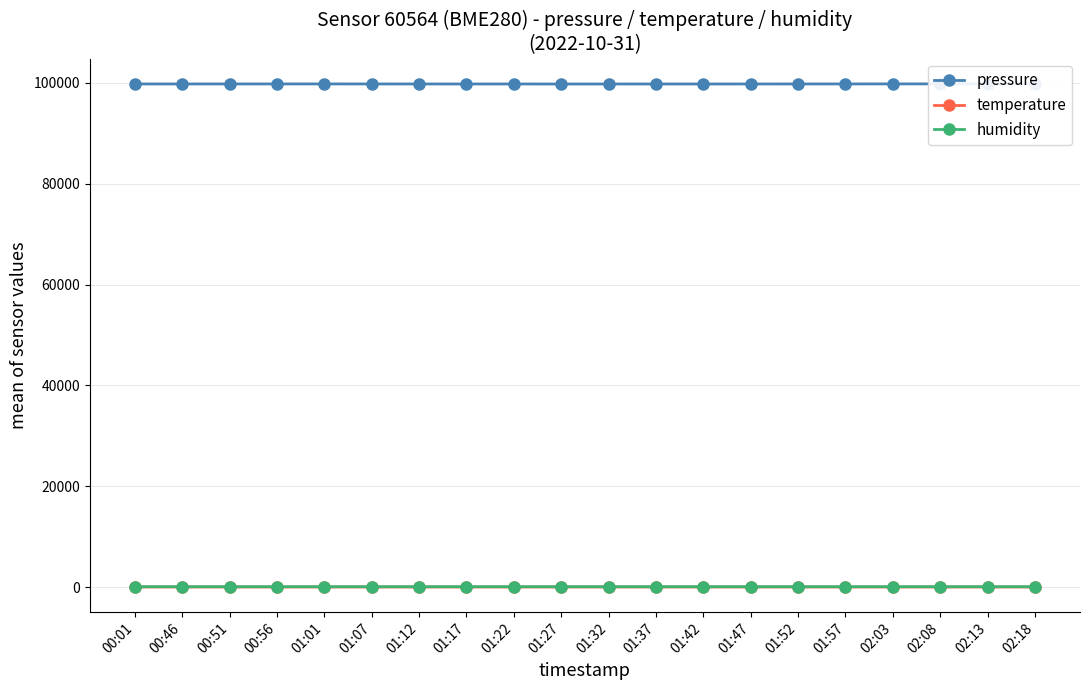

Rank the series at 01:42 from highest to lowest value.

pressure, humidity, temperature